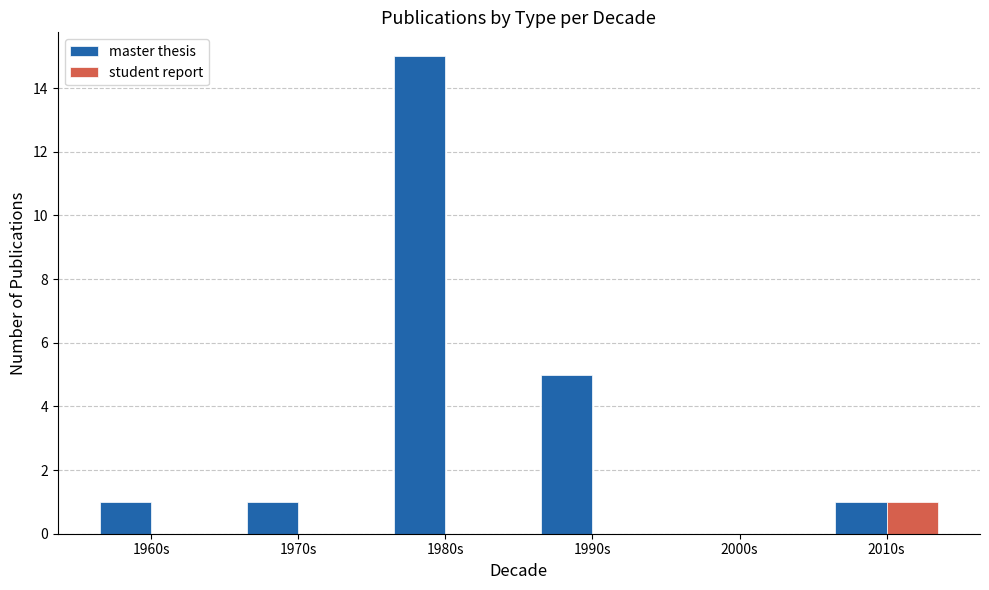

Which series has the widest spread of values?

master thesis